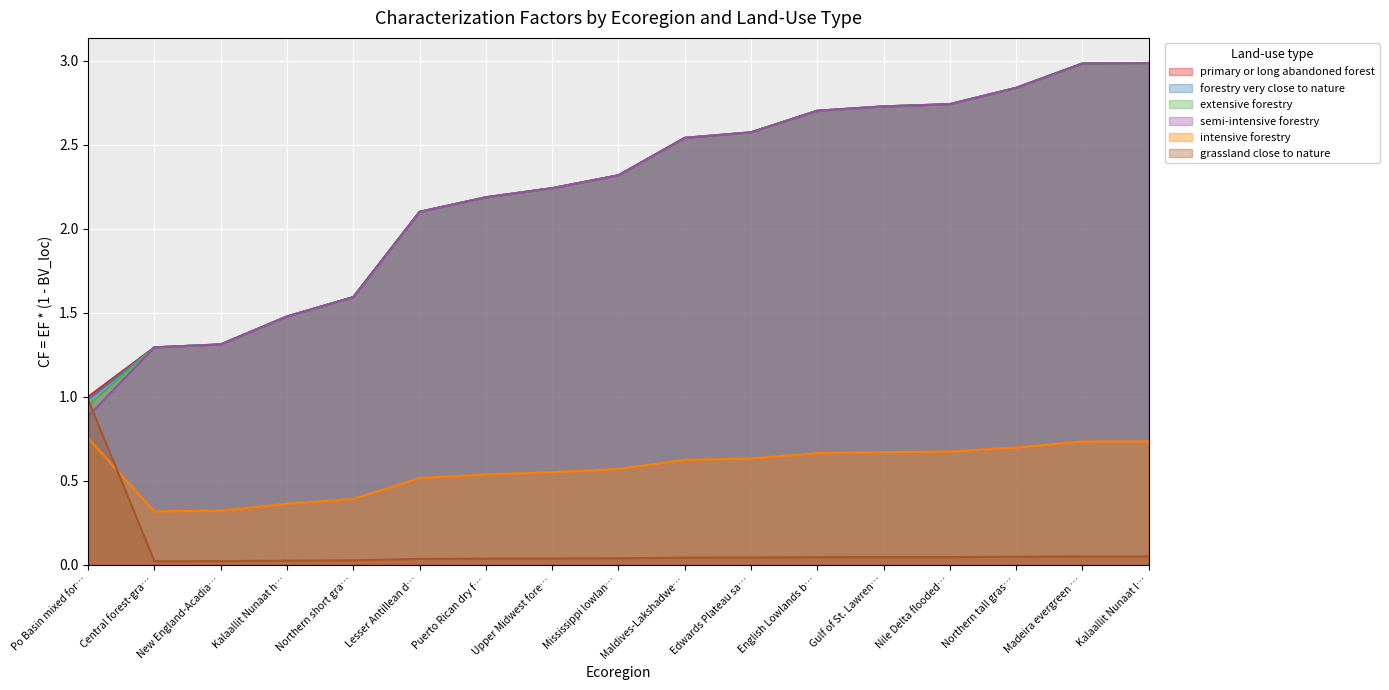

How many values in the extensive forestry series exceed 2?

12